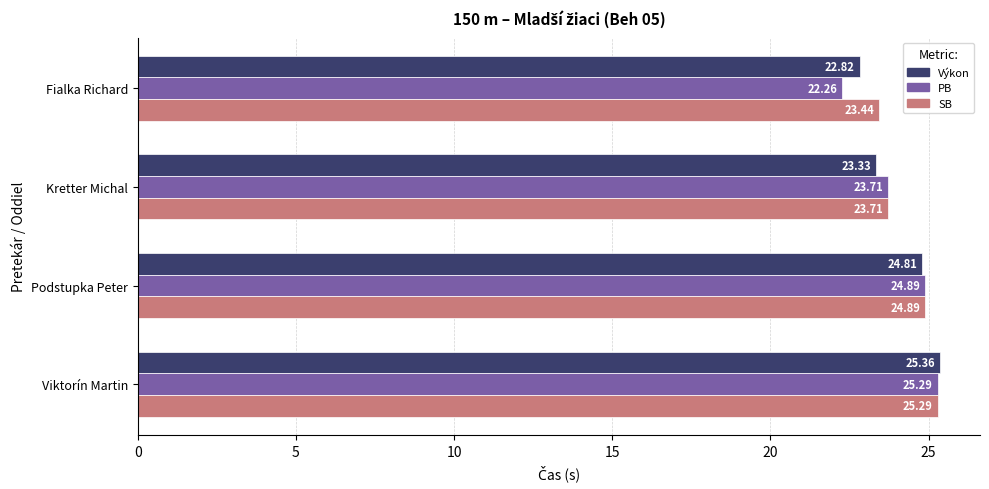

Which category has the highest value in the SB series?

Viktorín Martin